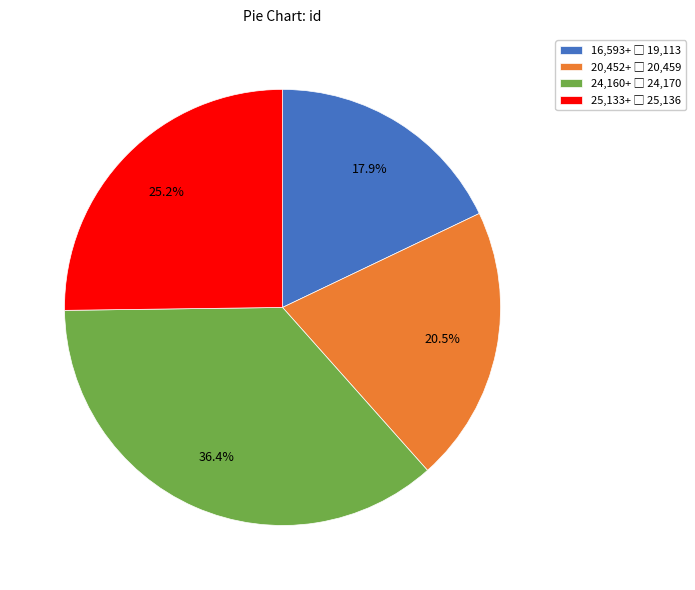

Does any single category account for the majority?

No